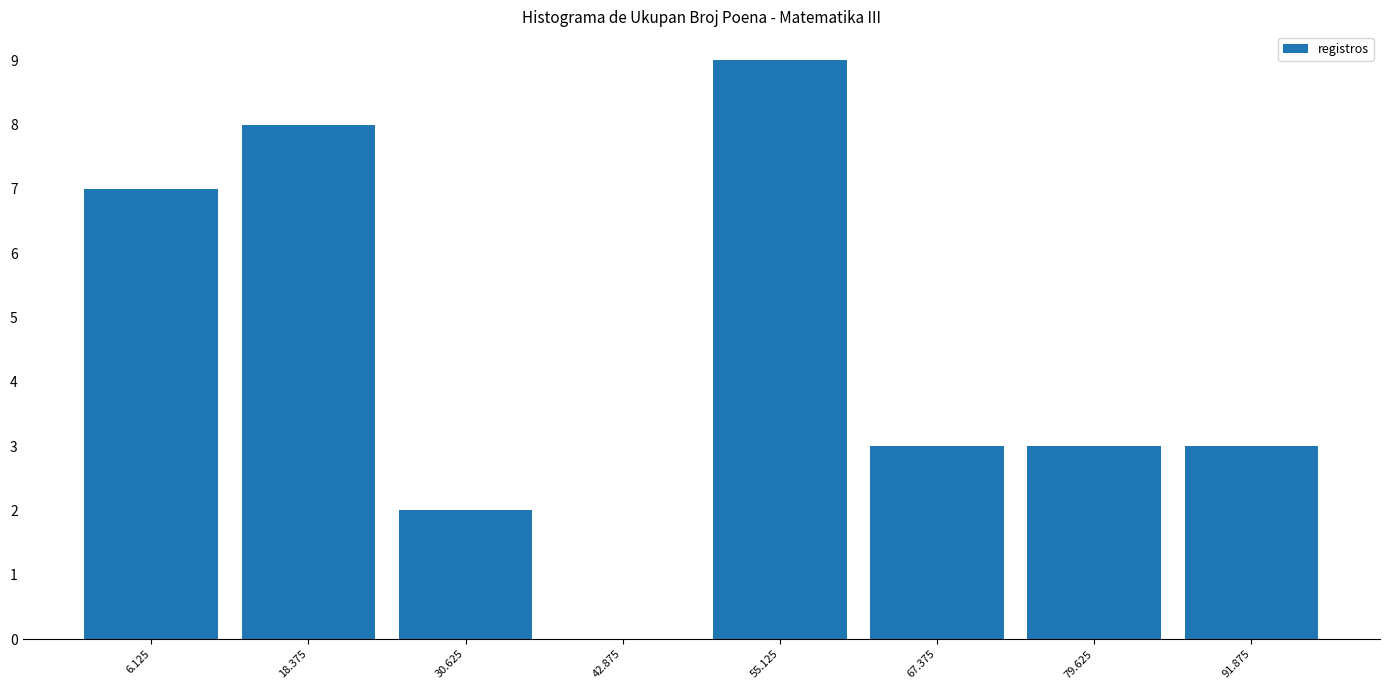

Reading left to right, transcribe this chart: for each bar, give the range it covers on the x-axis and its height. Neither the bar edges nor the heights are printed on the chart, so give them approximately, as read against the axes.

0 to 12: 7
12 to 24: 8
24 to 36: 2
36 to 50: 0
50 to 62: 9
62 to 74: 3
74 to 86: 3
86 to 98: 3